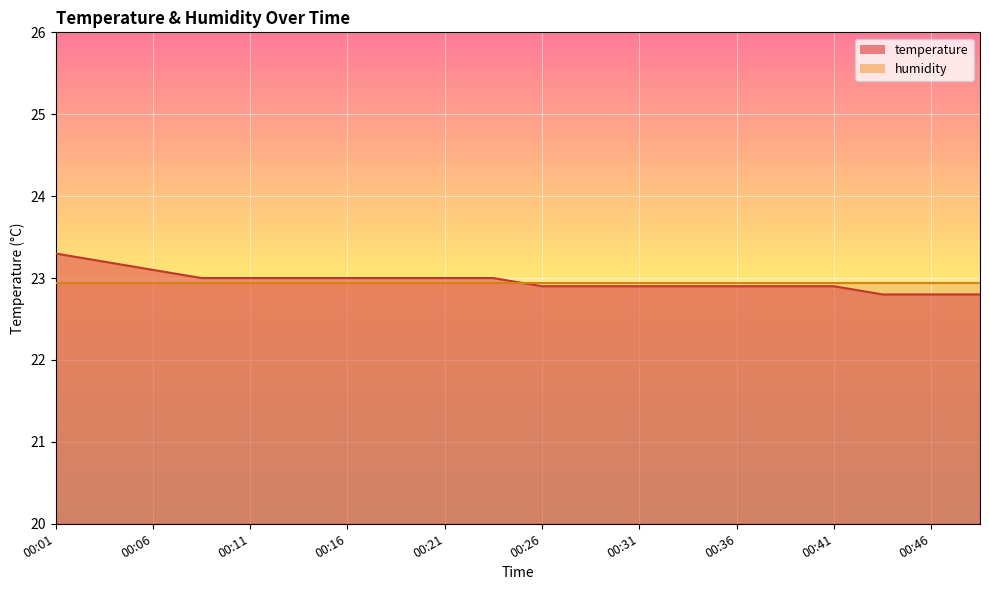

Reading left to right, extract all data points from this chart.

23.3	23.2	23.1	23.0	23.0	23.0	23.0	23.0	23.0	23.0	22.9	22.9	22.9	22.9	22.9	22.9	22.9	22.8	22.8	22.8